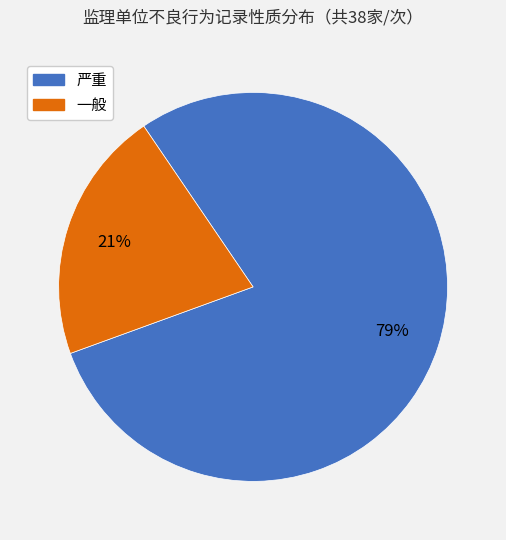

Is 一般 the majority of the pie?

No